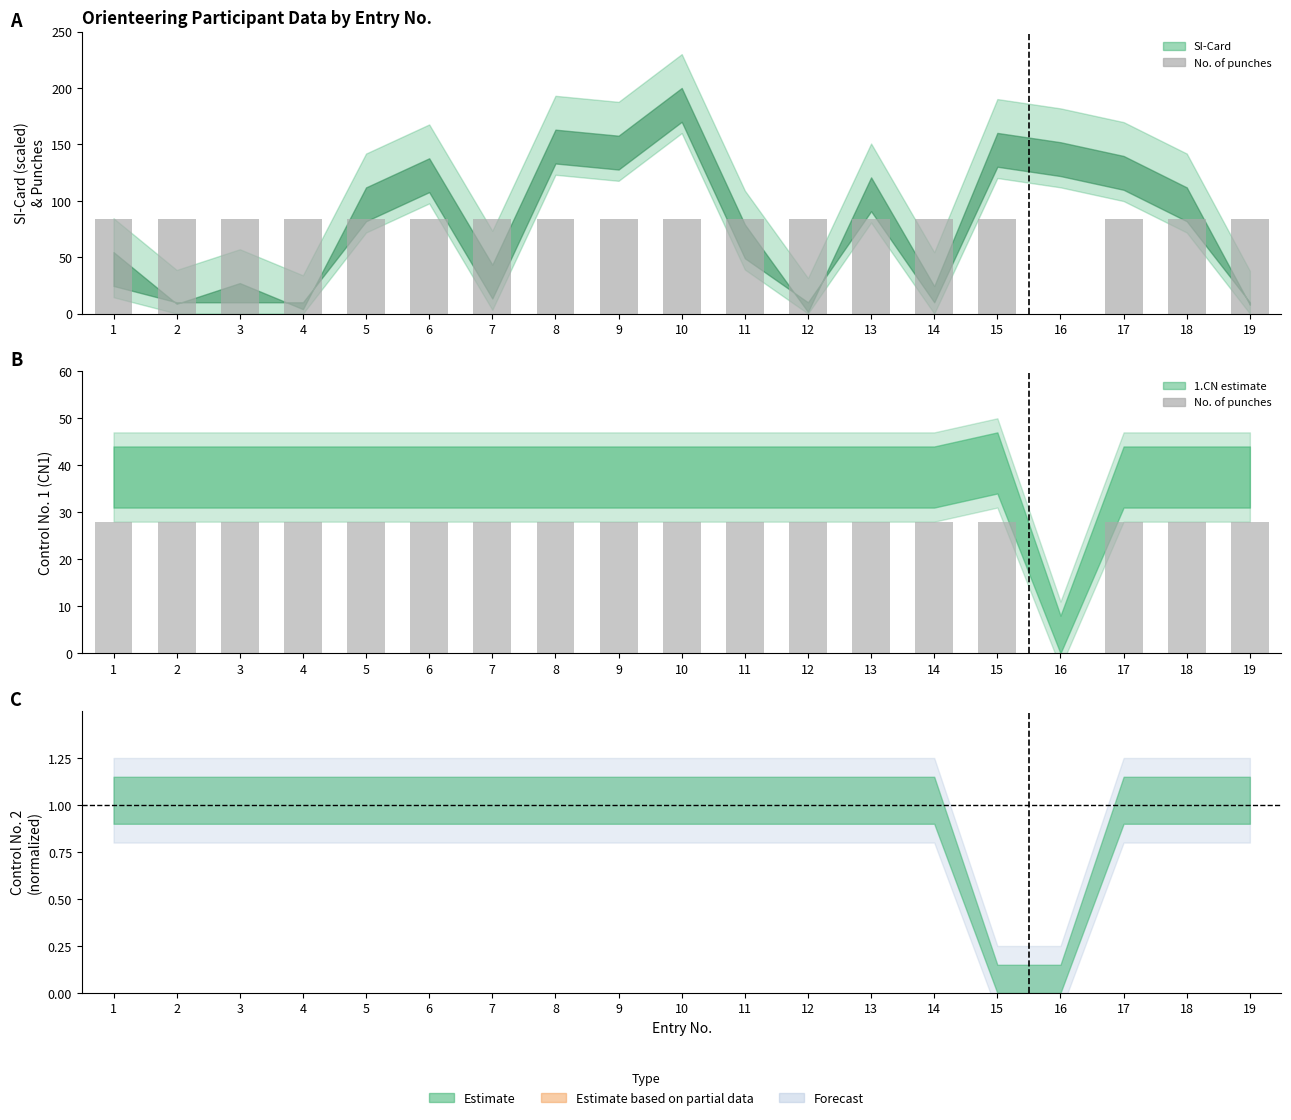

Reading right to left, what are all the values shown in this chart?

28	28	28	0	28	28	28	28	28	28	28	28	28	28	28	28	28	28	28